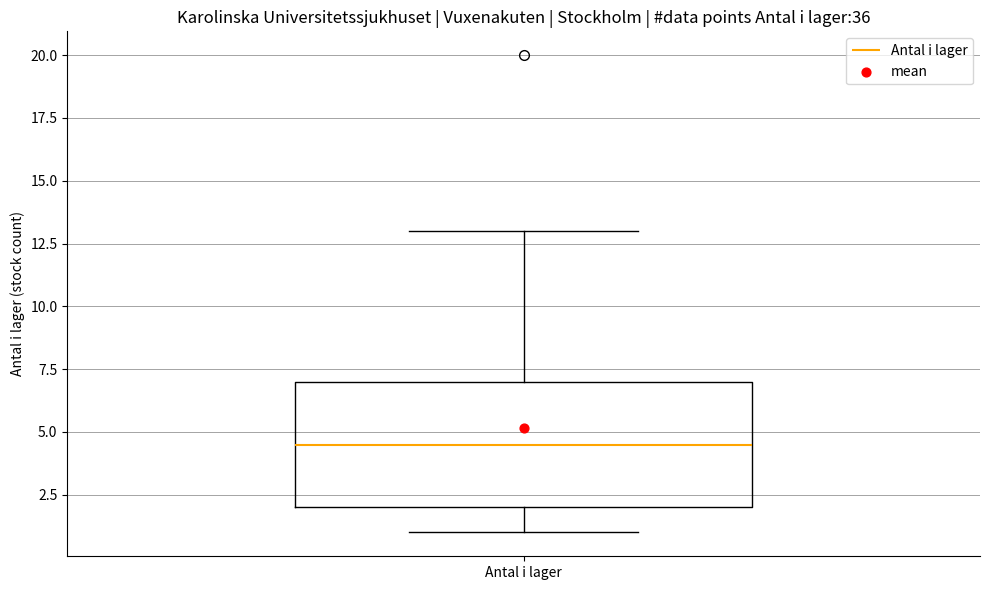

Read this box plot against the y-axis: the position of the median line, the range covered by the box, and the ends of both whiskers. The values are not printed on the chart, so give them approximately, as read against the axis.

median 4.5, box 2.0 to 7.0, whiskers 1.0 to 13.0